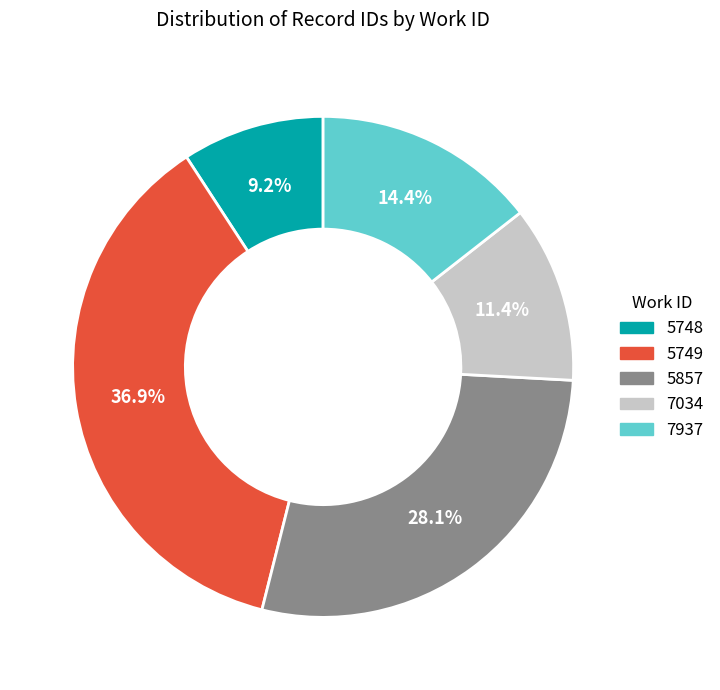

To the nearest percent, what is the difference between the largest and smallest slice percentages?

28%